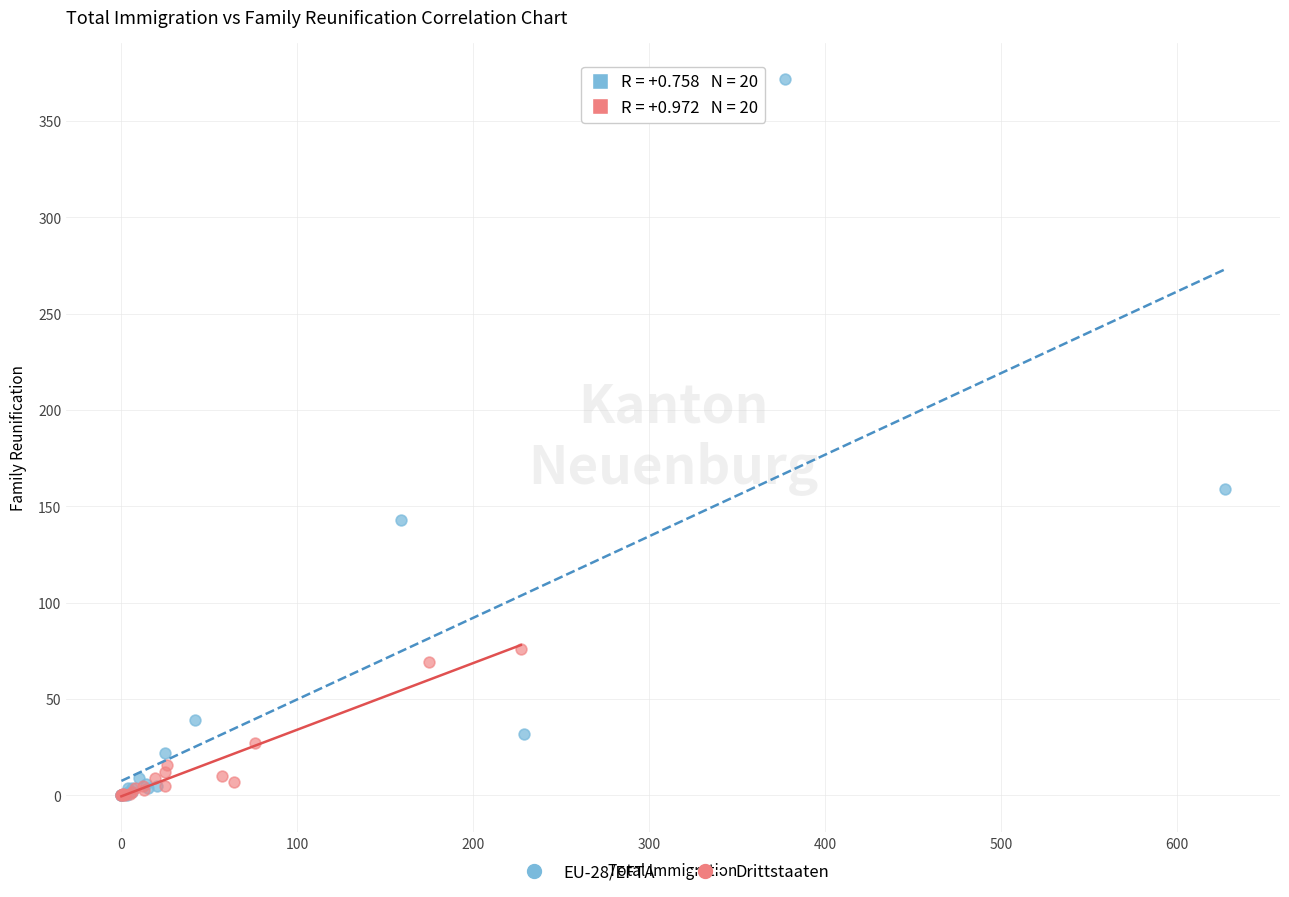

Which series reaches the maximum Y coordinate?

EU-28/EFTA